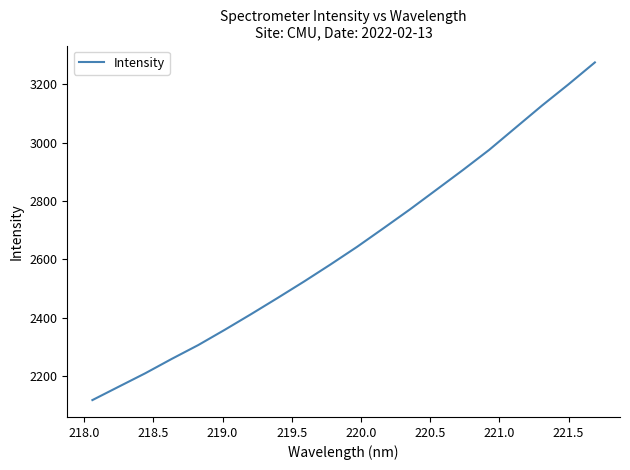

What is the minimum value shown in the chart?

2118.1